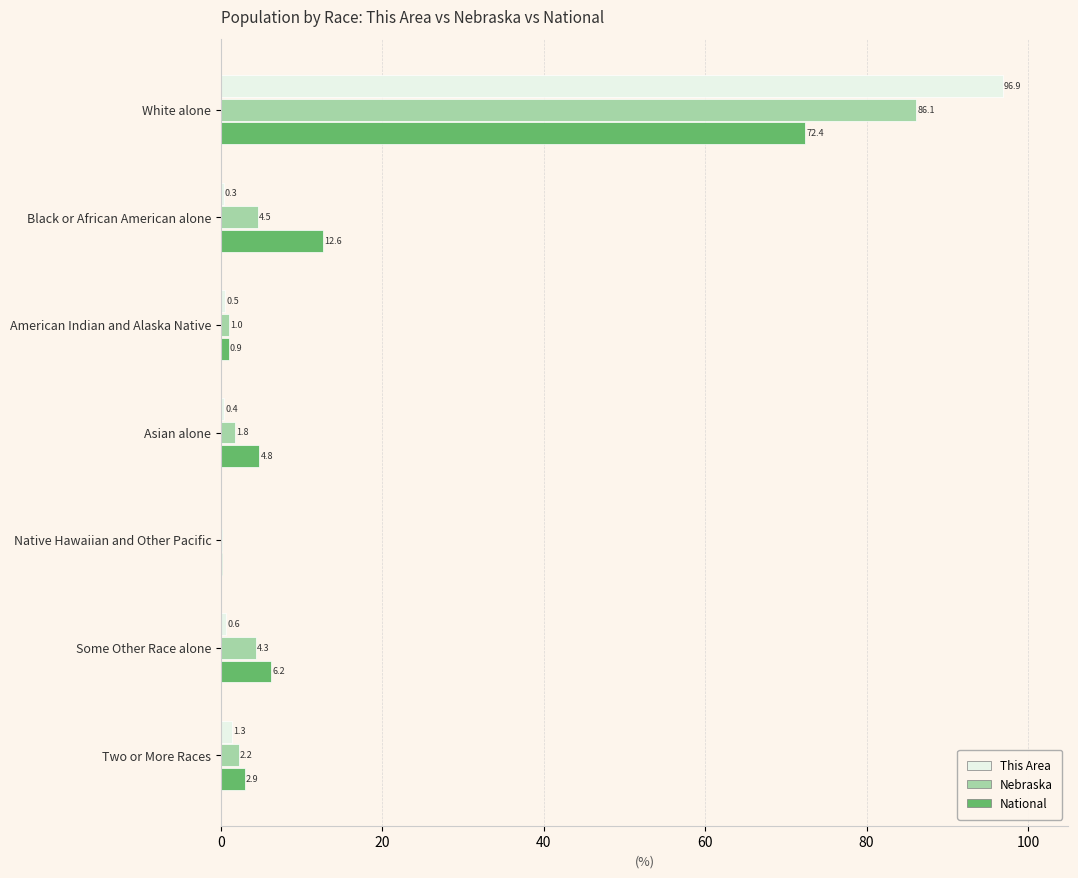

At which category is the sum across all series the highest?

White alone